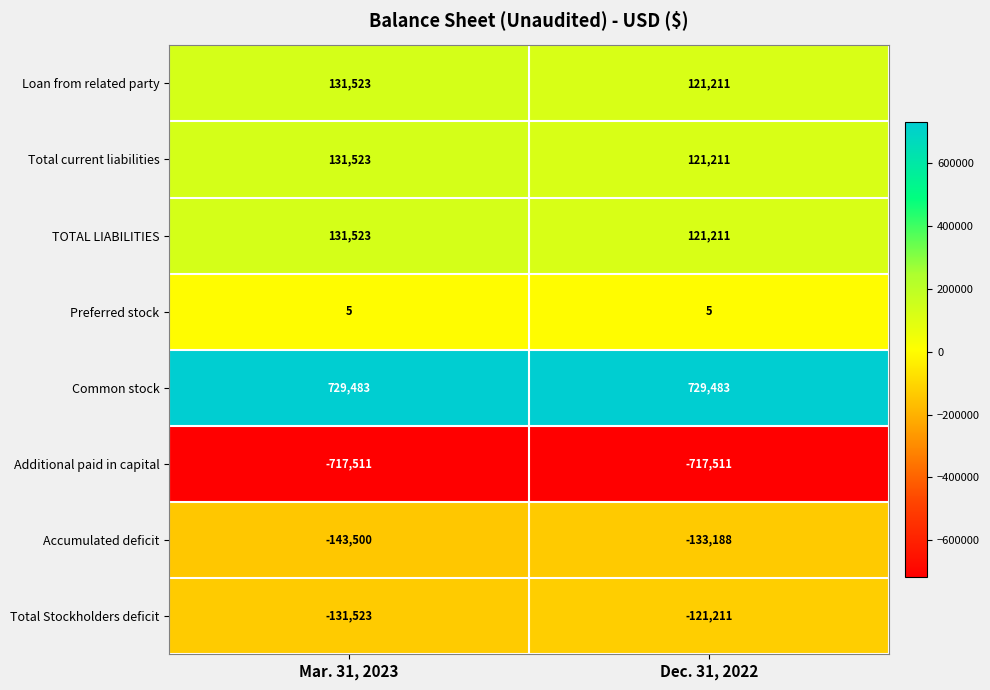

Read the Total Stockholders deficit value at Mar. 31, 2023, to the nearest 50.

-131500